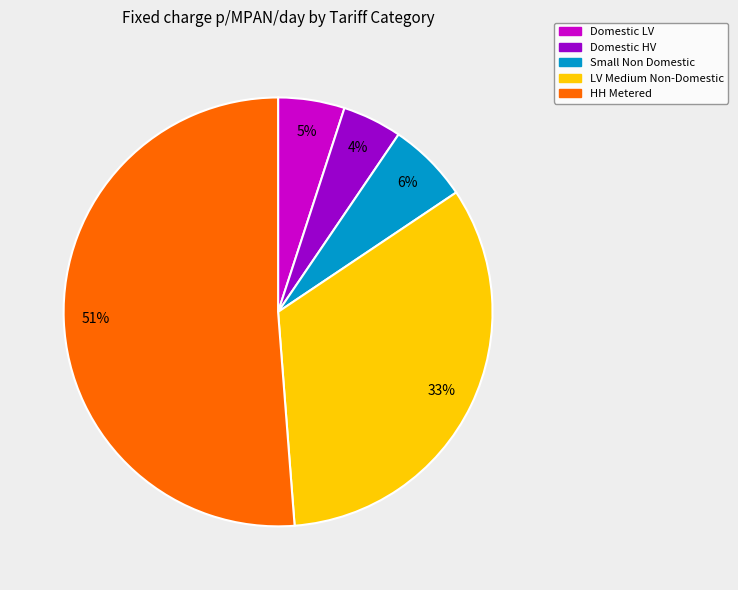

To the nearest percent, what is the difference between the largest and smallest slice percentages?

47%